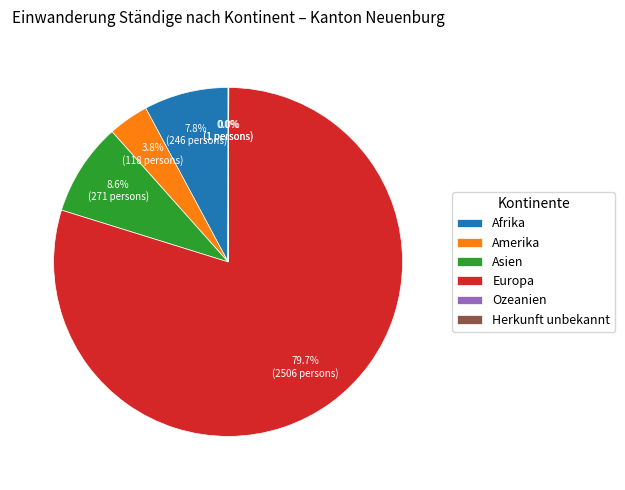

To the nearest percent, what is the average slice percentage?

17%